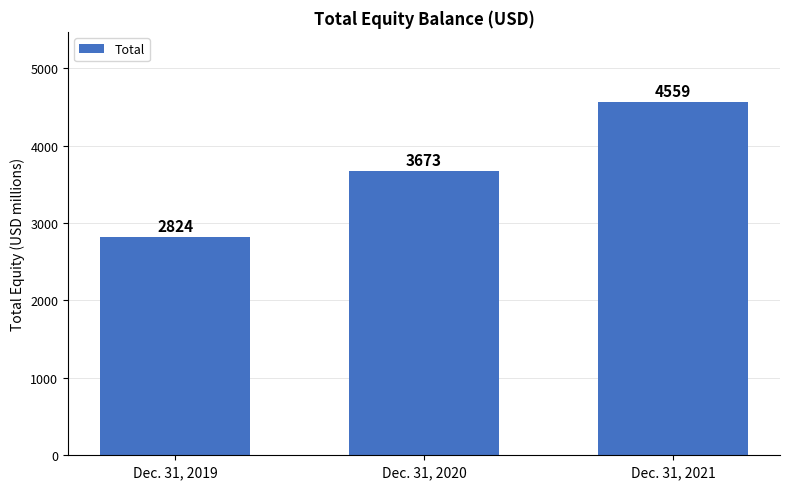

What is the greatest value displayed?

4559